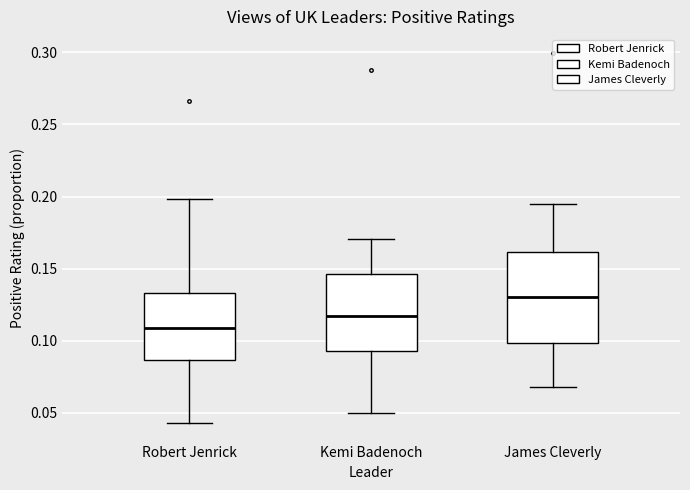

Reading left to right, read every box against the y-axis: the position of its median line, the range the box covers, and the ends of its whiskers. The values are not printed on the chart, so give them approximately, as read against the axis.

Robert Jenrick: median 0.110, box 0.085 to 0.135, whiskers 0.045 to 0.200
Kemi Badenoch: median 0.115, box 0.095 to 0.145, whiskers 0.050 to 0.170
James Cleverly: median 0.130, box 0.100 to 0.160, whiskers 0.070 to 0.195